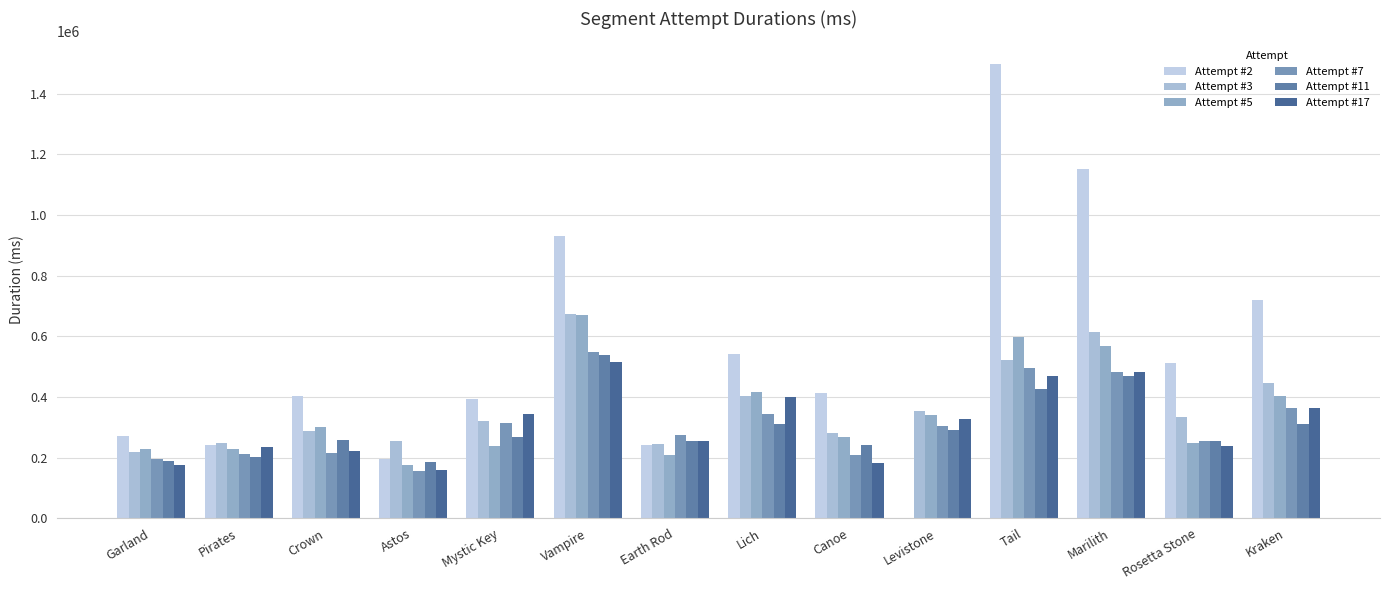

Does the chart contain stacked bars?

No